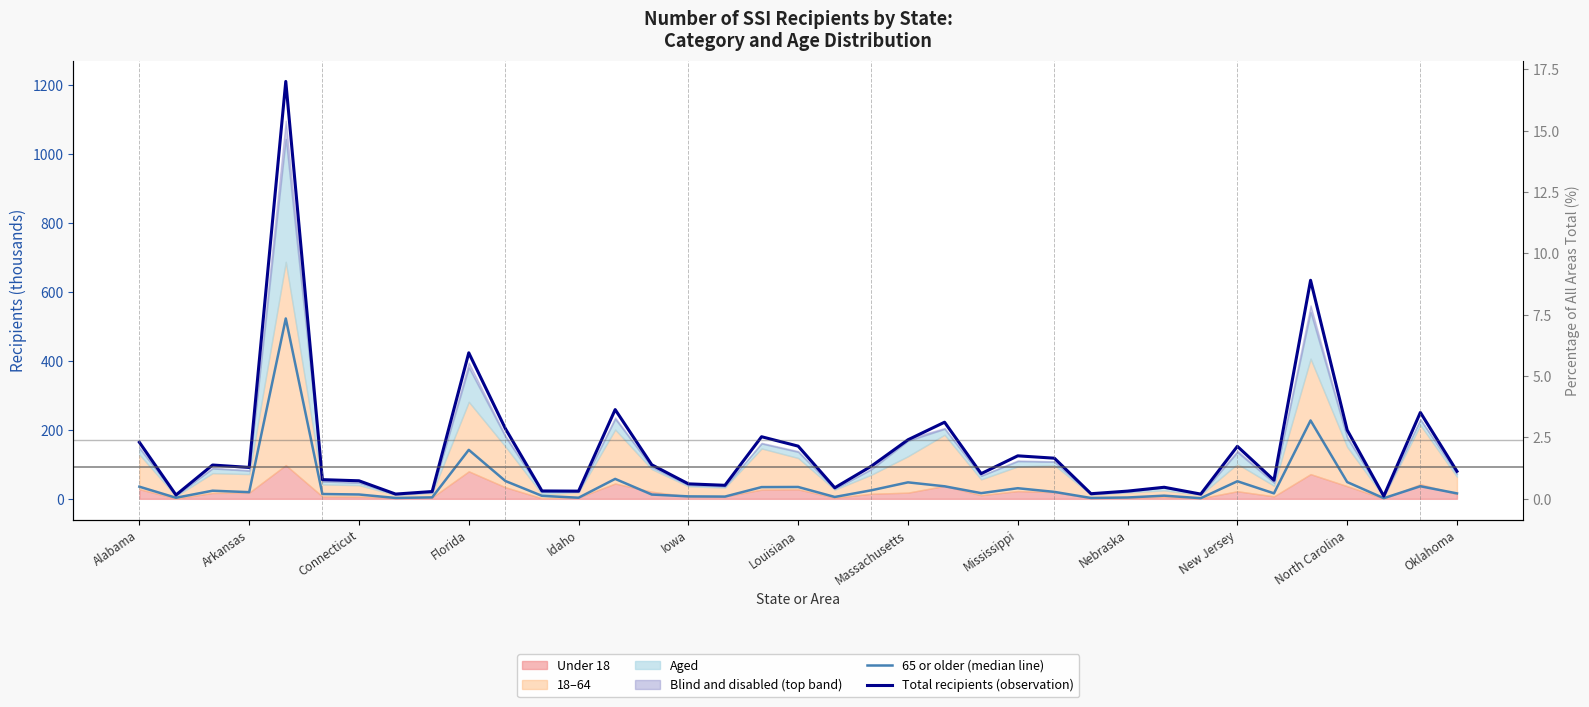

What is the sum of all Total recipients (observation) values?

5456.8